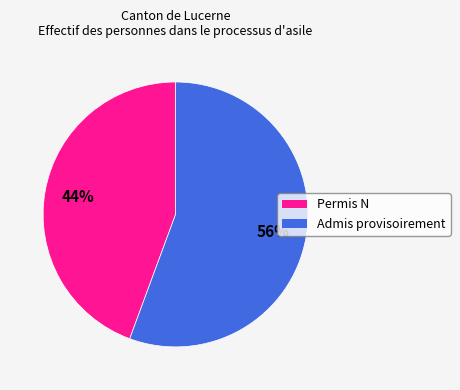

What is the ratio of the value at Permis N to the value at Admis provisoirement?

0.8